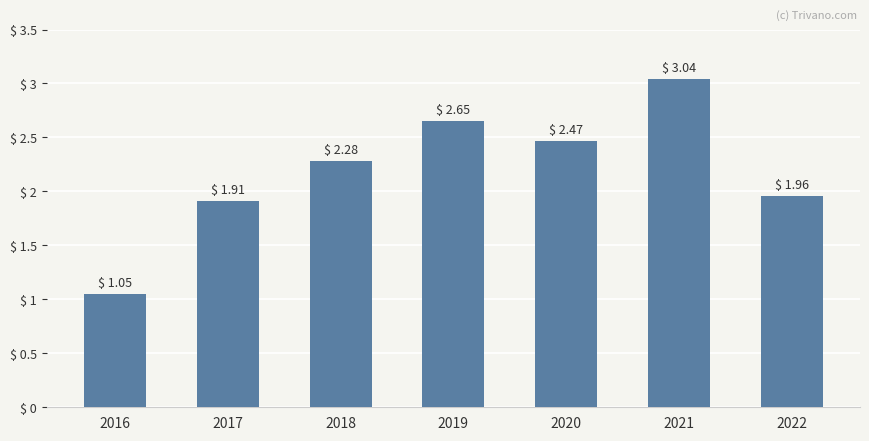

Between 2017 and 2019, which is larger?

2019